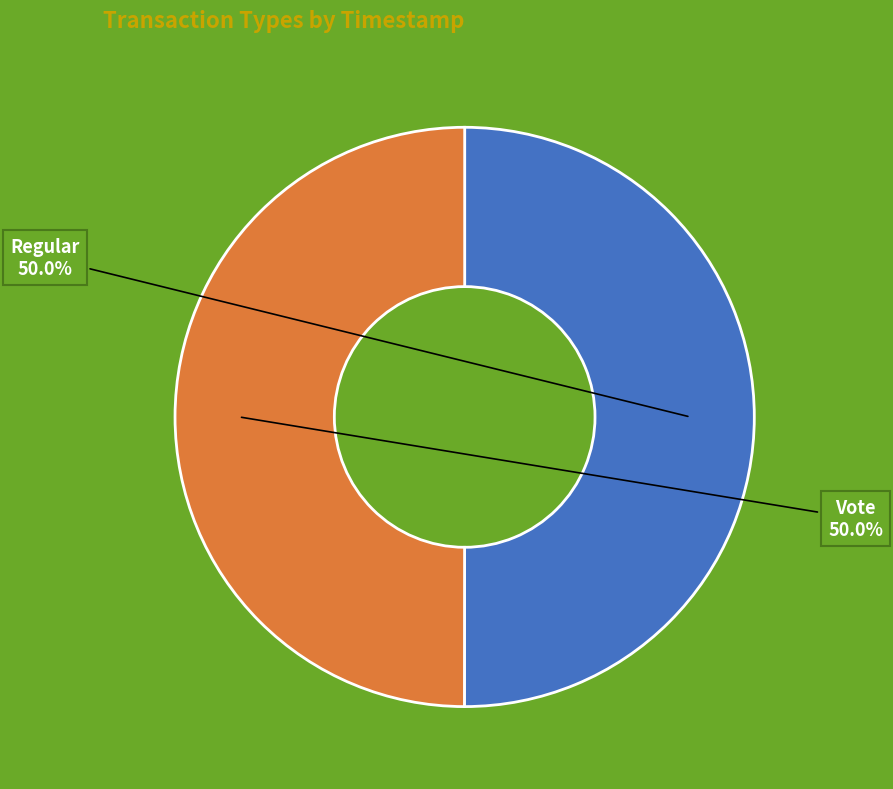

To the nearest percent, what is the combined percentage of Regular and Vote?

100%